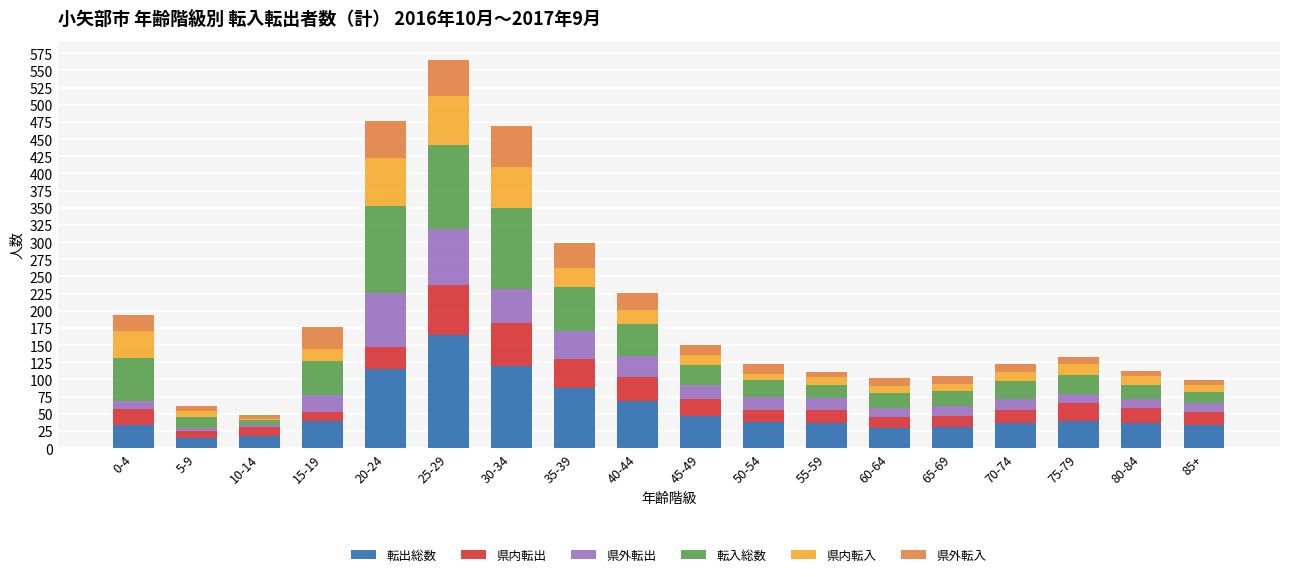

What is the minimum value for 転出総数?

15